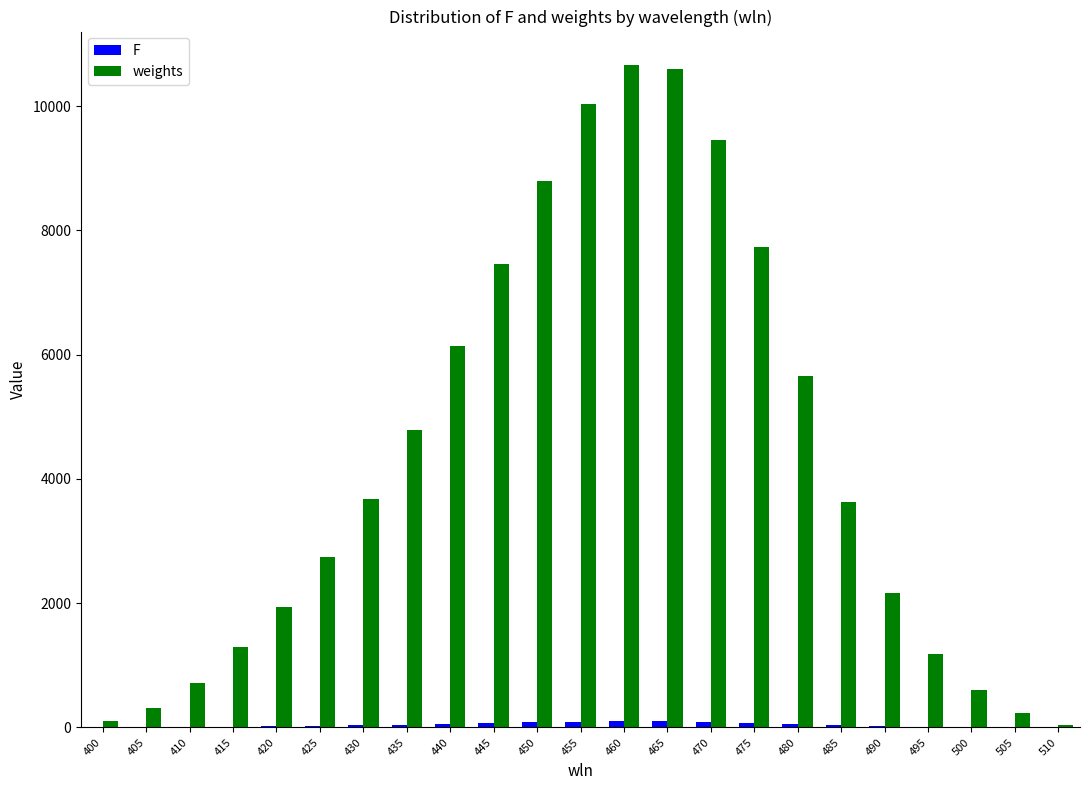

What is the maximum value for weights?

10668.0